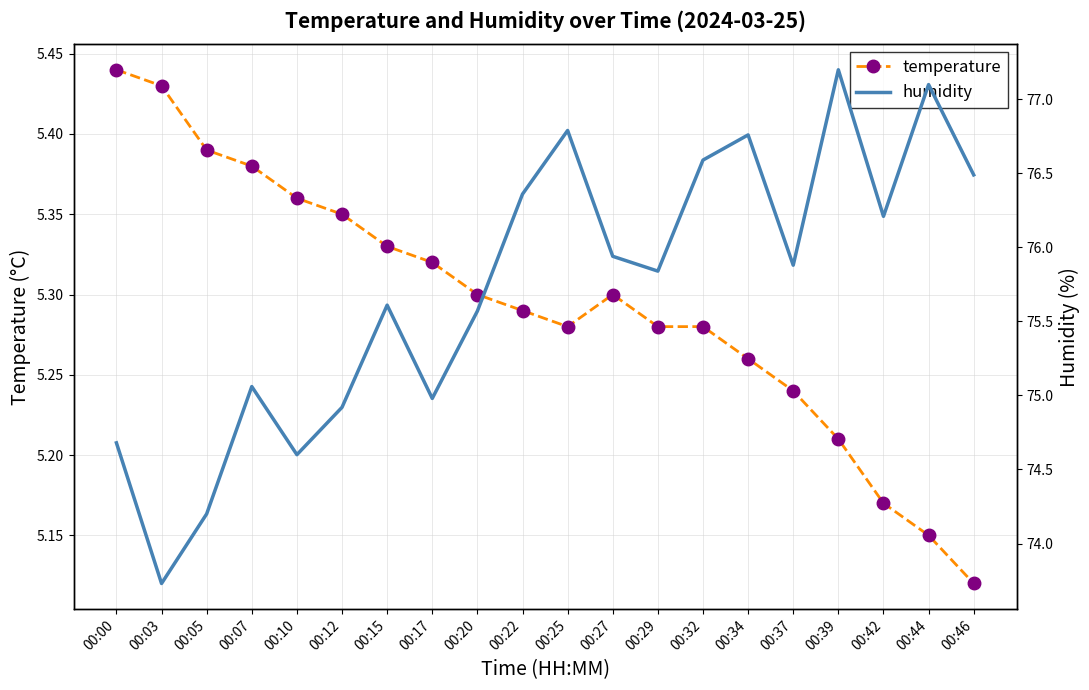

What is the difference between the second highest and second lowest values in the temperature series?

0.3